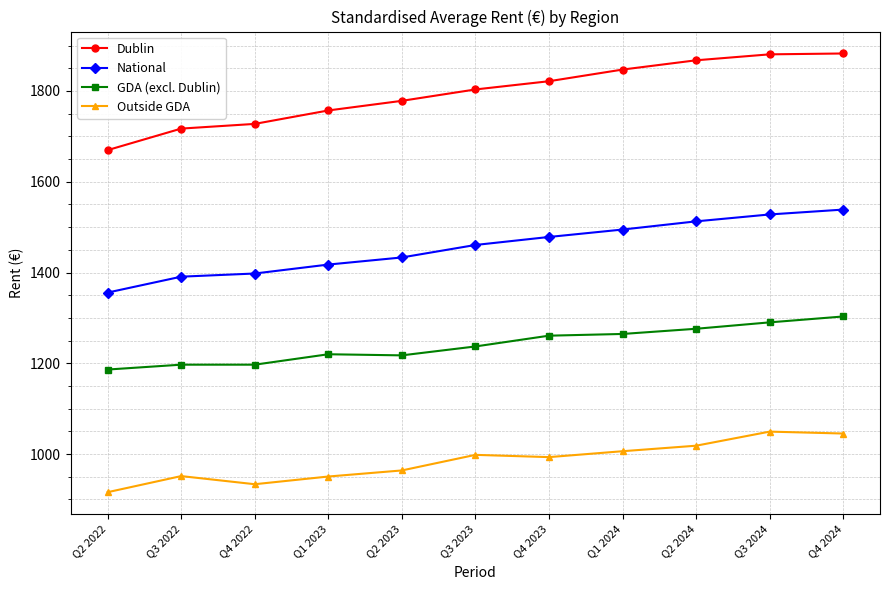

List the series in order of their overall mean, highest first.

Dublin, National, GDA (excl. Dublin), Outside GDA